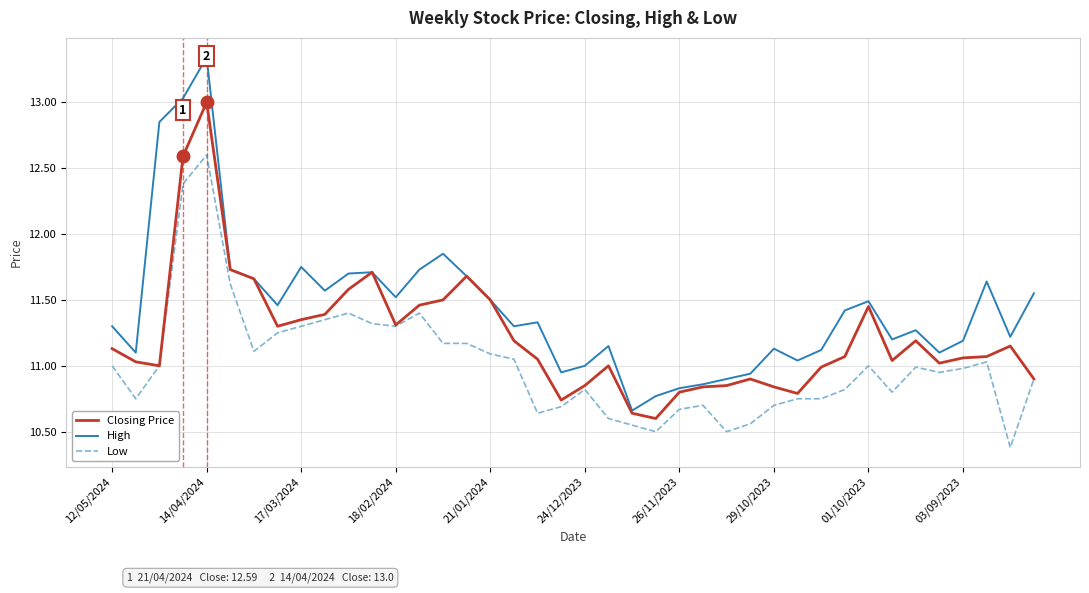

True or false: Low and High intersect in this chart.

False